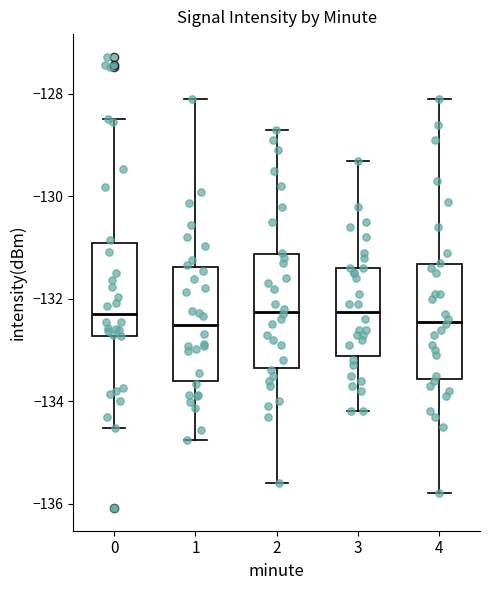

Reading left to right, read every box against the y-axis: the position of its median line, the range the box covers, and the ends of its whiskers. The values are not printed on the chart, so give them approximately, as read against the axis.

0: median -132.2, box -132.8 to -131.0, whiskers -134.6 to -128.4
1: median -132.6, box -133.6 to -131.4, whiskers -134.8 to -128.2
2: median -132.2, box -133.4 to -131.2, whiskers -135.6 to -128.6
3: median -132.2, box -133.2 to -131.4, whiskers -134.2 to -129.2
4: median -132.4, box -133.6 to -131.4, whiskers -135.8 to -128.0